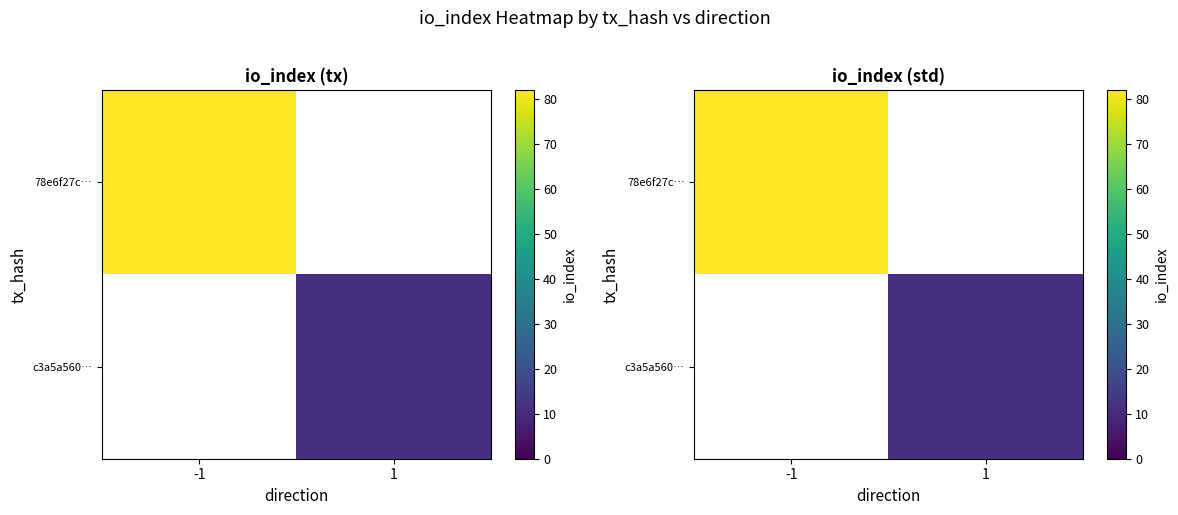

How many values in c3a5a560… are above zero?

1